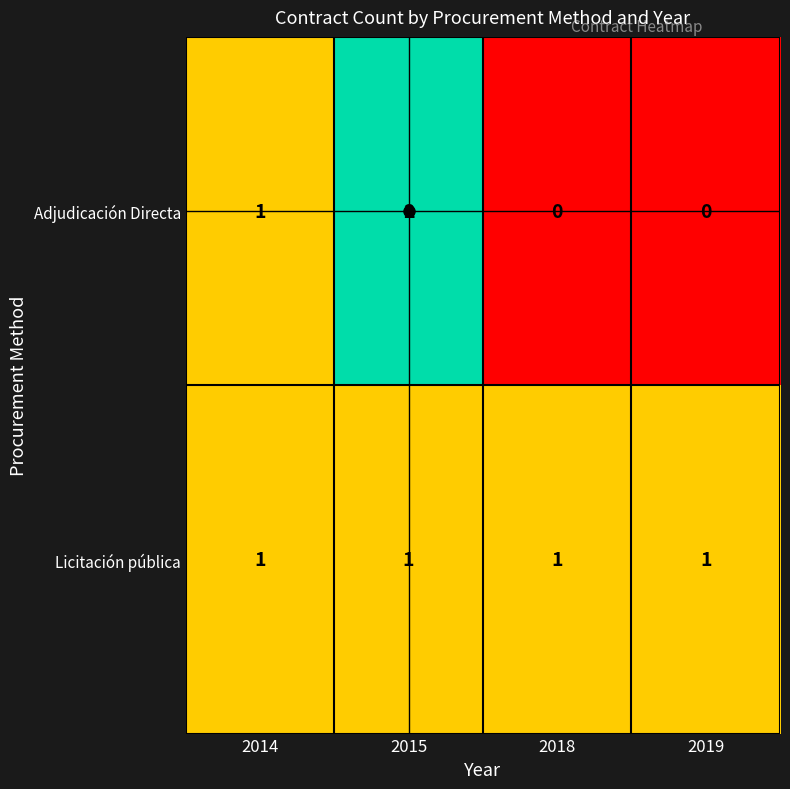

Is it true that Adjudicación Directa equals 2 at 2015?

True